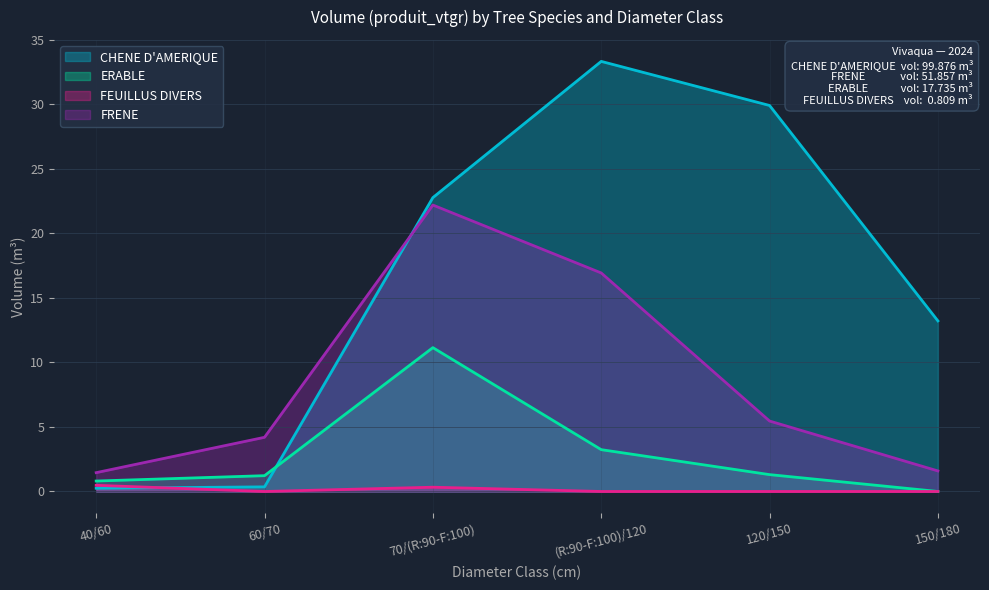

Where is CHENE D'AMERIQUE nearest to the value 16?

150/180